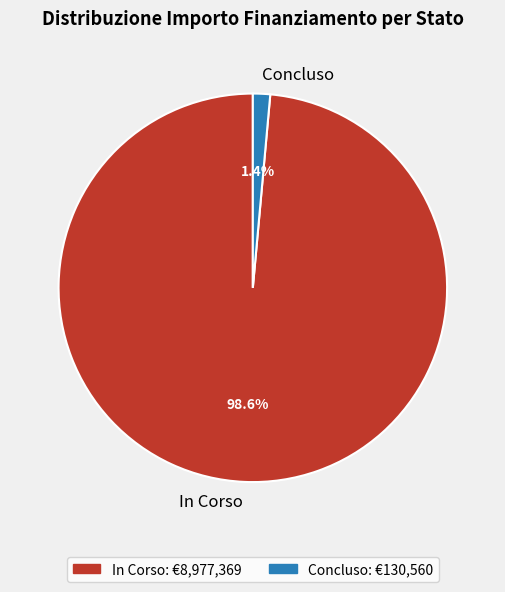

What is the total percentage of In Corso and Concluso?

100.0%